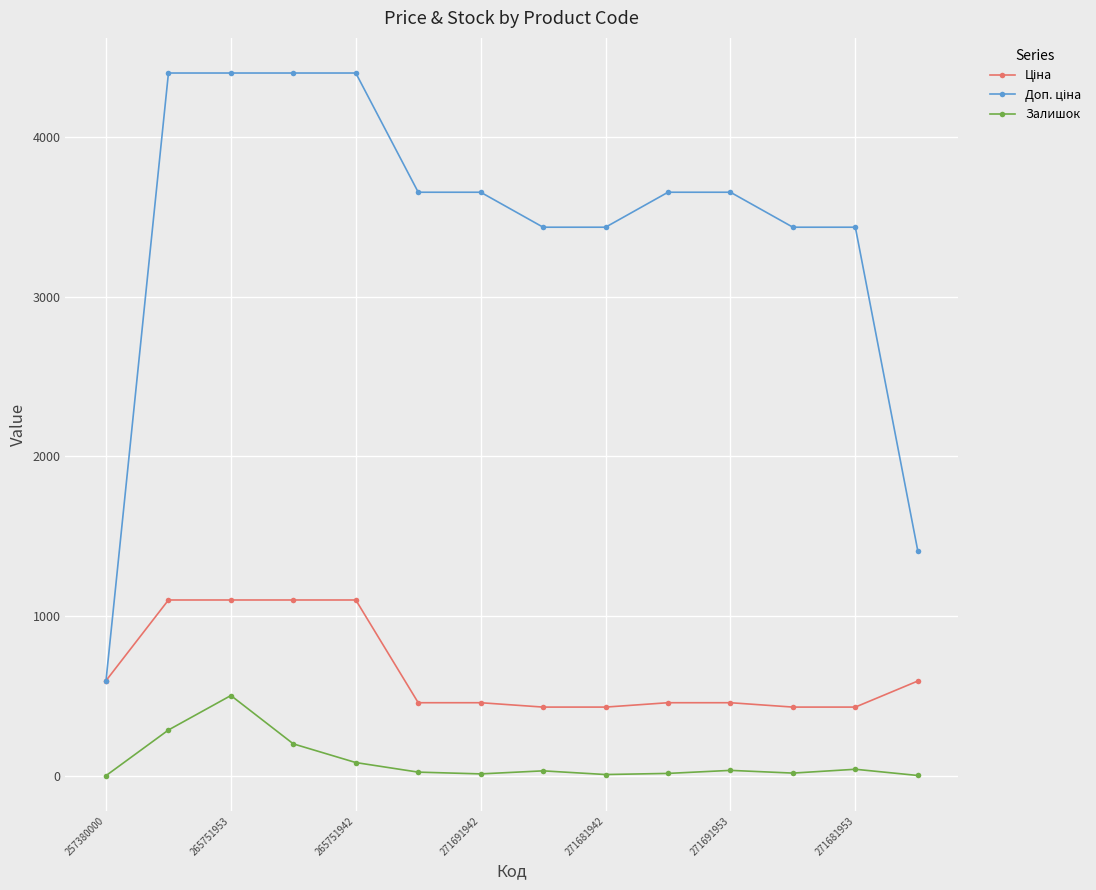

Count the number of data series in this chart.

3